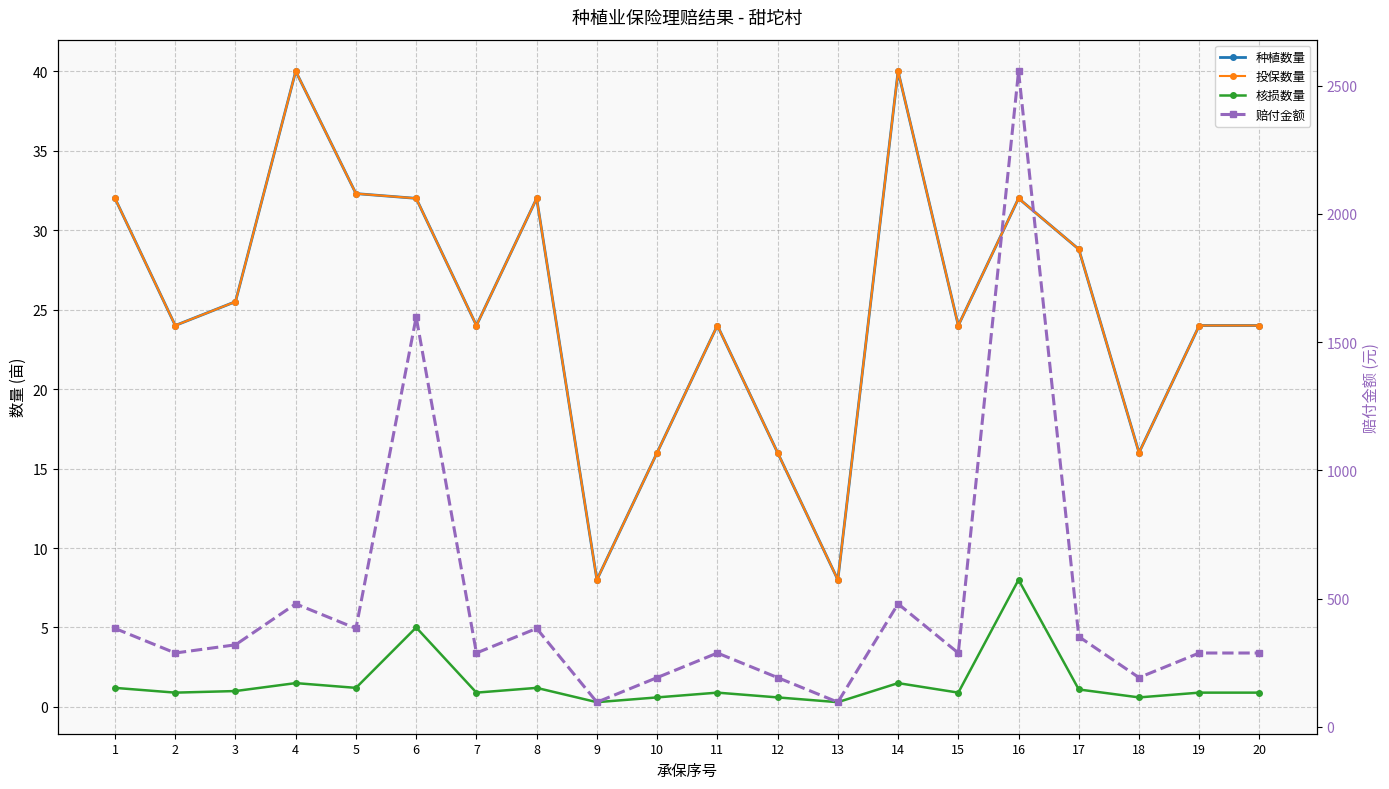

What is the difference between the maximum and minimum values in the 赔付金额 series?

2460.2